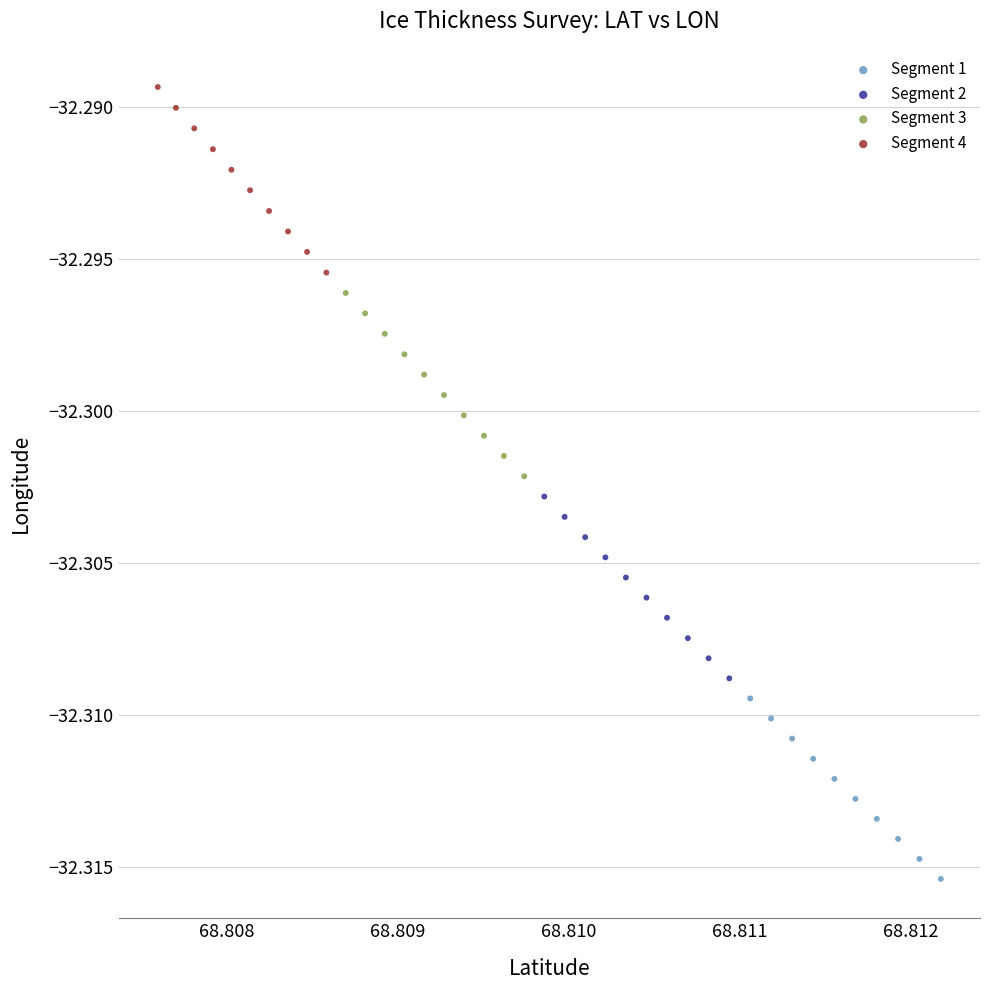

Which series reaches the maximum Y coordinate?

Segment 4